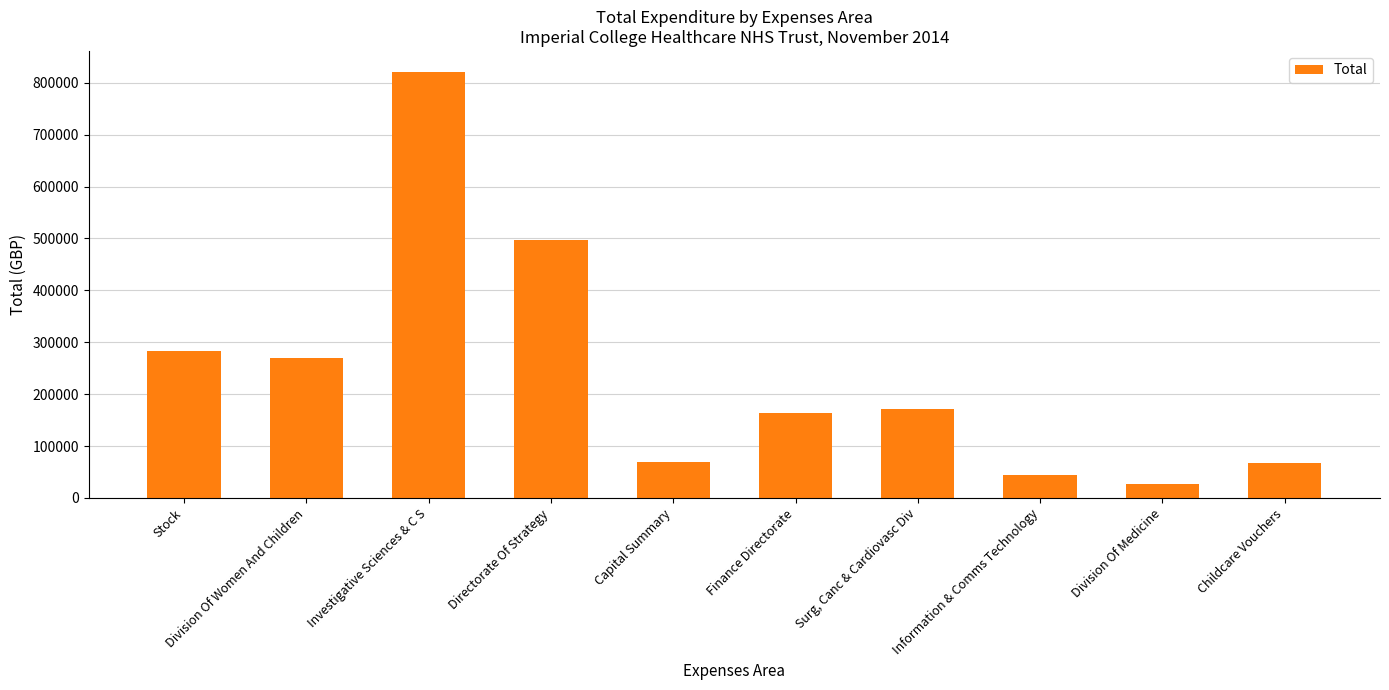

Which has a higher value, Information & Comms Technology or Investigative Sciences & C S?

Investigative Sciences & C S